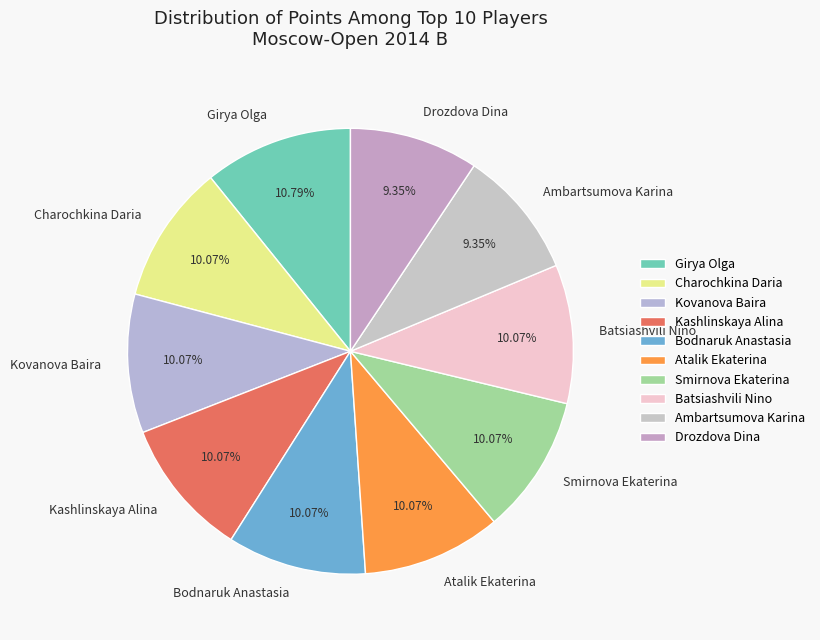

To the nearest percent, what portion does Batsiashvili Nino represent?

10%